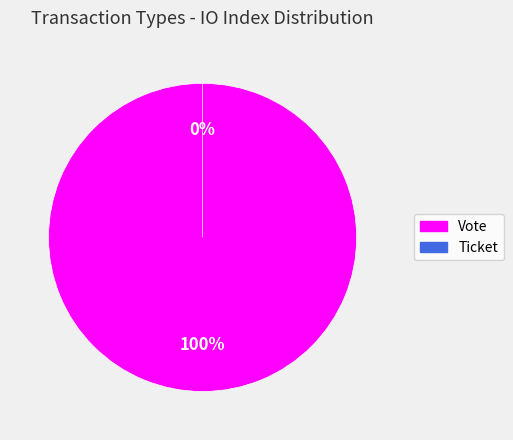

To the nearest percent, what is the difference between the largest and smallest slice percentages?

100%